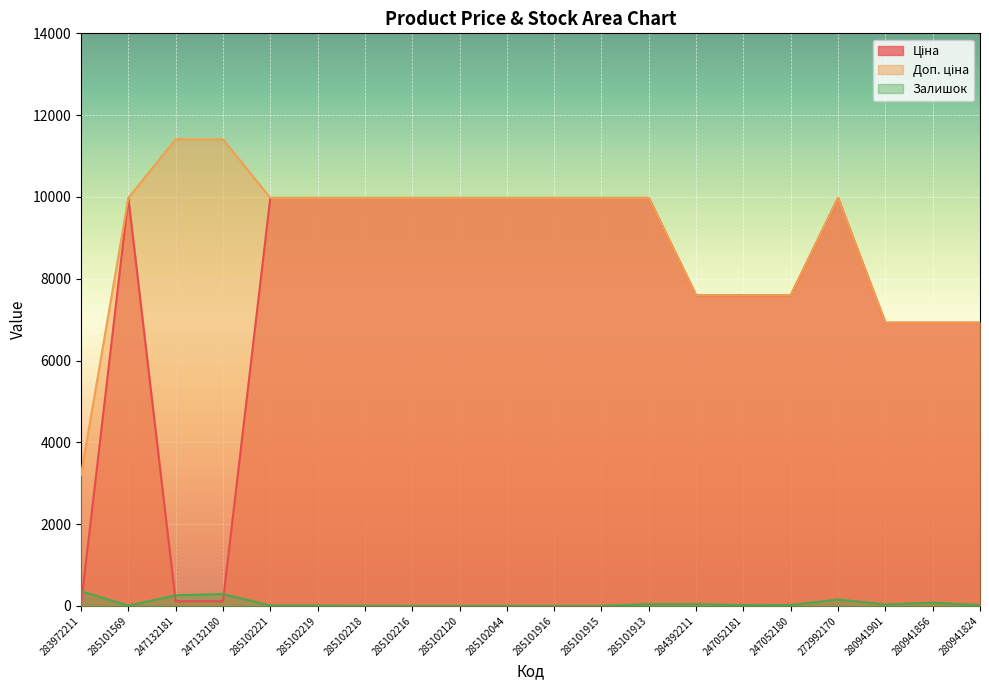

What is the lowest value of the Доп. ціна series?

3205.0